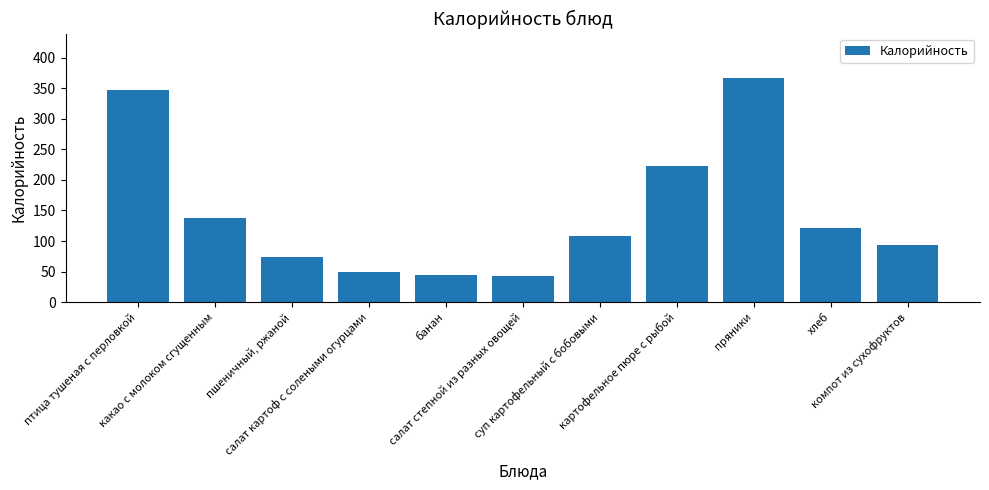

What is the value of the 3rd bar from the left?

73.1